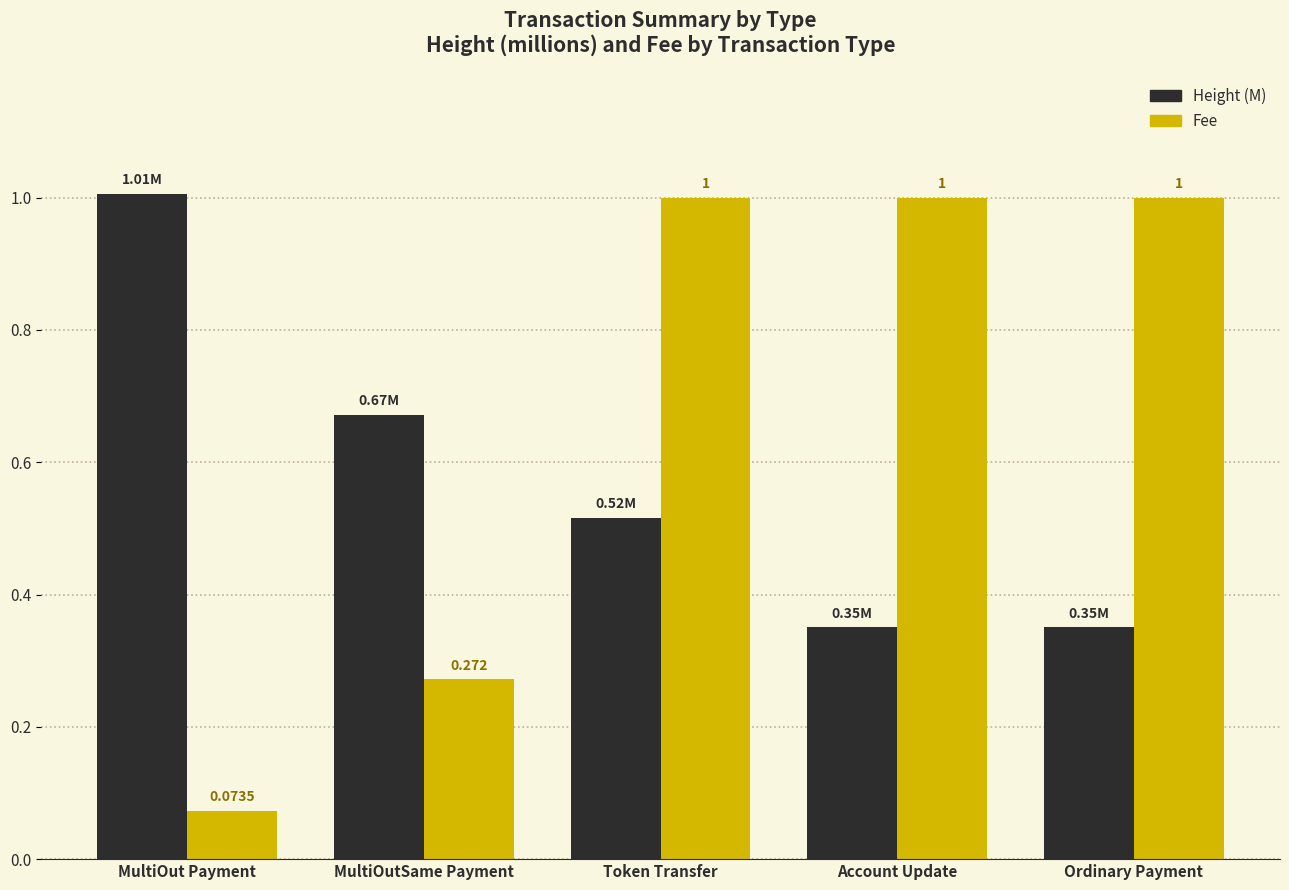

How many bars are there in each group?

2